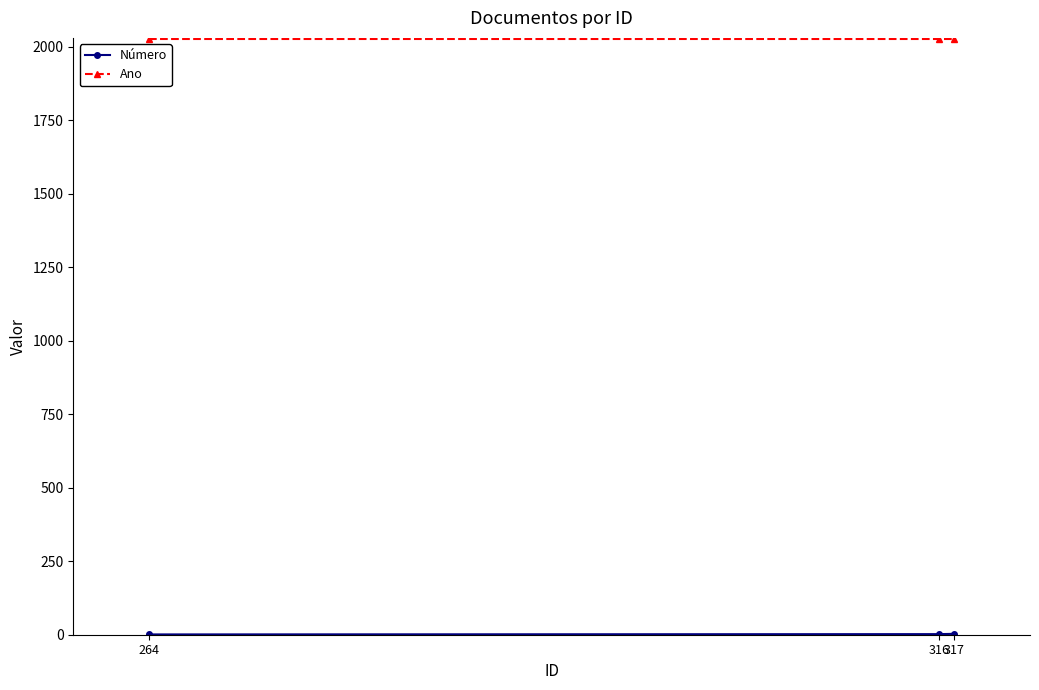

Which series has the largest total across all categories?

Ano